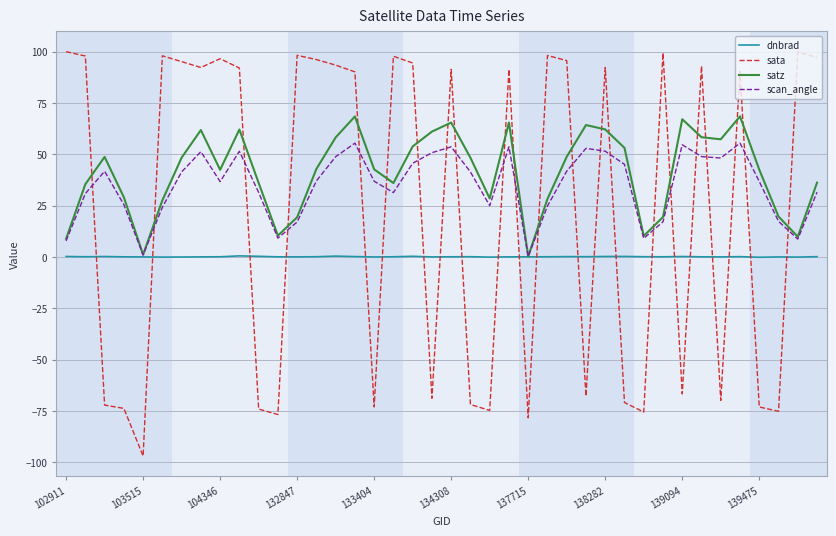

Which series ends up on top after the final intersection of scan_angle and sata?

sata